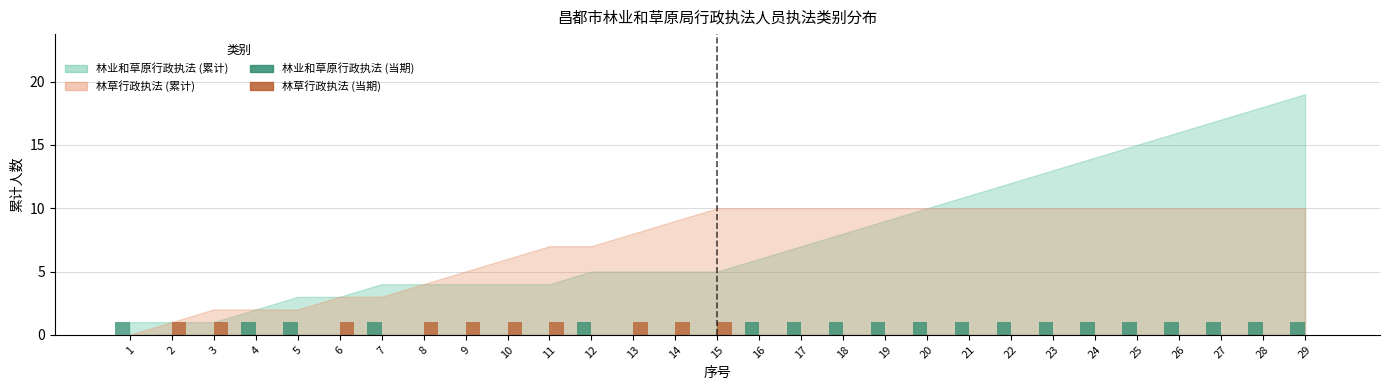

What is the difference between the 林草行政执法 (当期) values at 28 and 6?

1